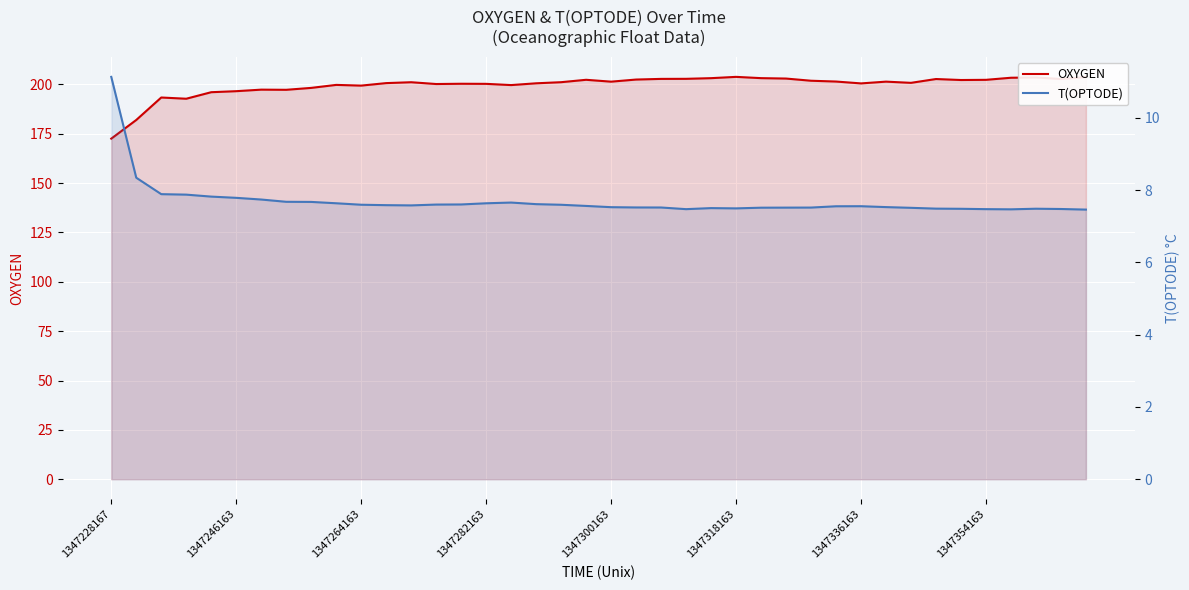

True or false: OXYGEN and T(OPTODE) intersect in this chart.

False